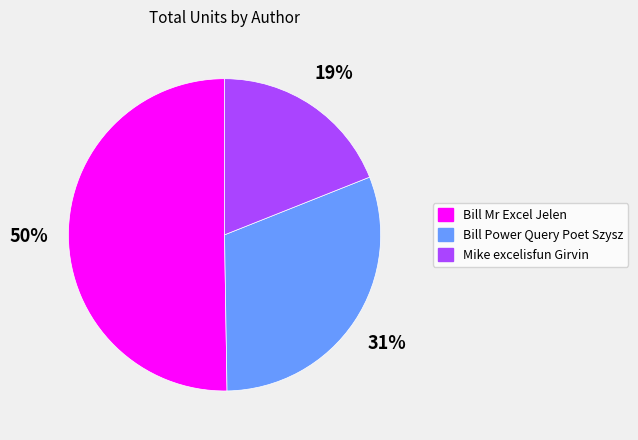

Between Bill Mr Excel Jelen and Bill Power Query Poet Szysz, which is larger?

Bill Mr Excel Jelen